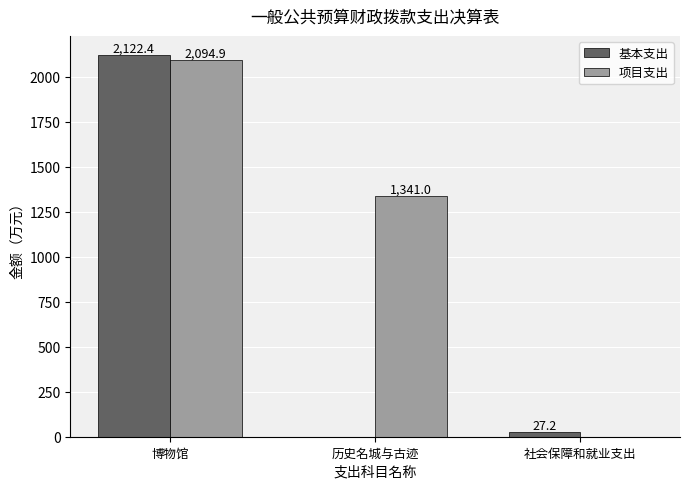

How many groups of bars are there?

3